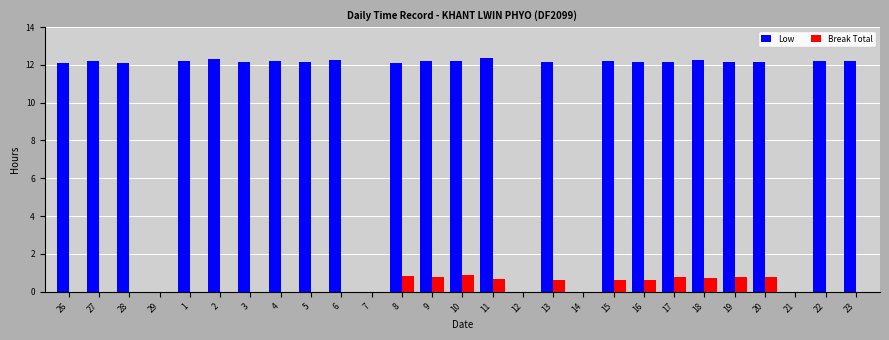

What is the sum of the Break Total values at 1 and 18?

0.7